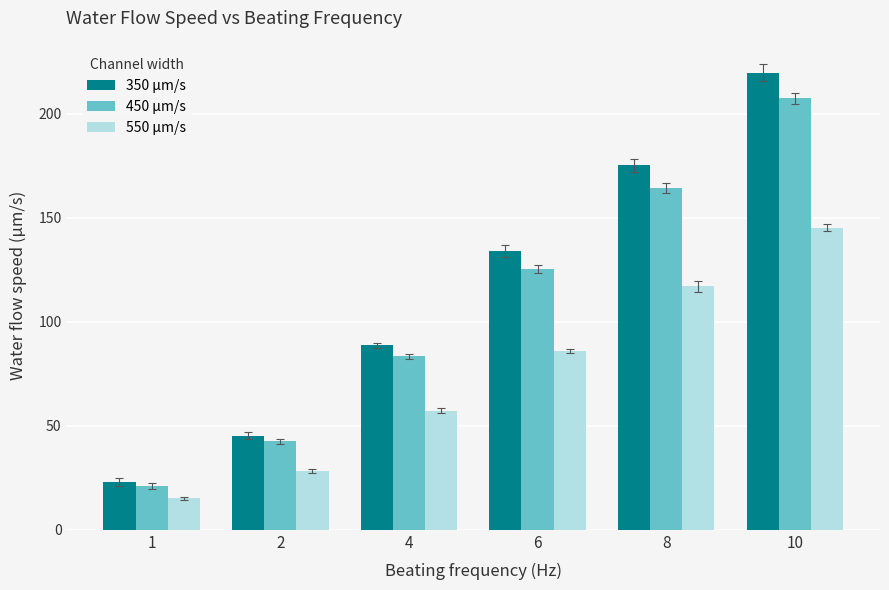

What is the difference between the highest and lowest values at 1?

7.8